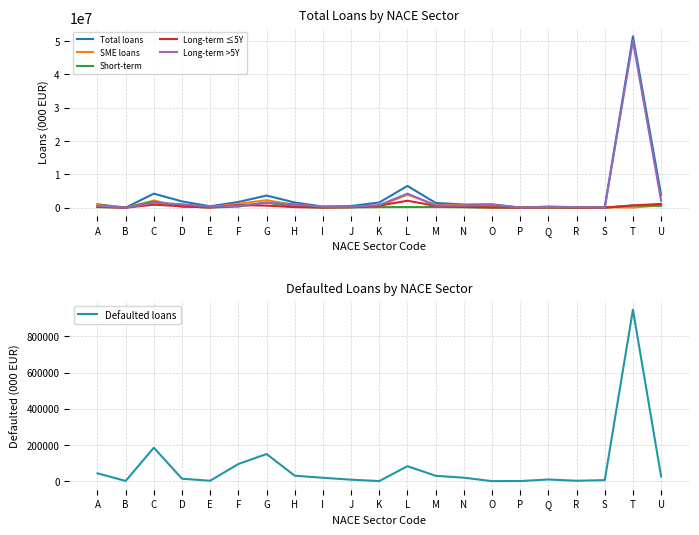

At which label does SME loans reach its minimum?

B